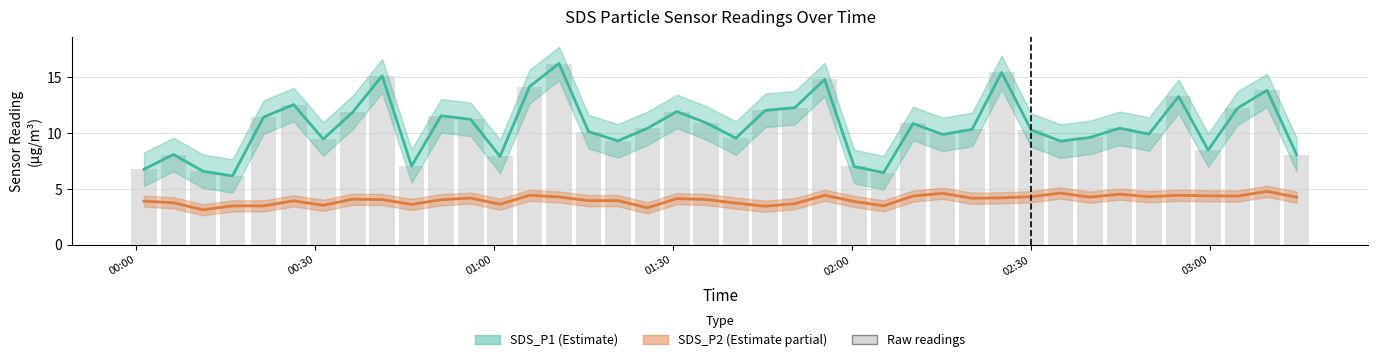

How many data points in SDS_P2 are less than 4?

17